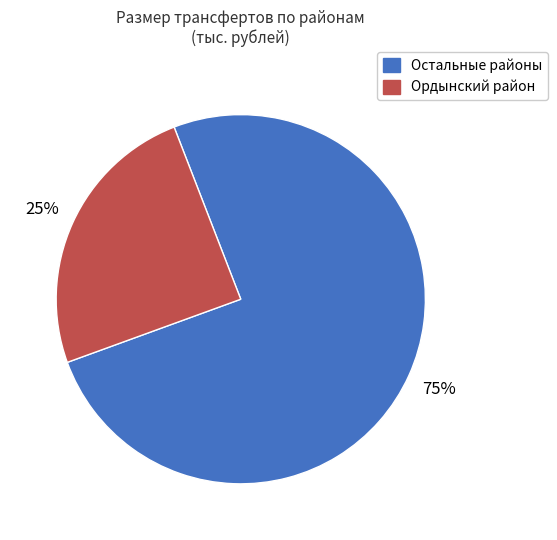

To the nearest percent, what is the average slice percentage?

50%